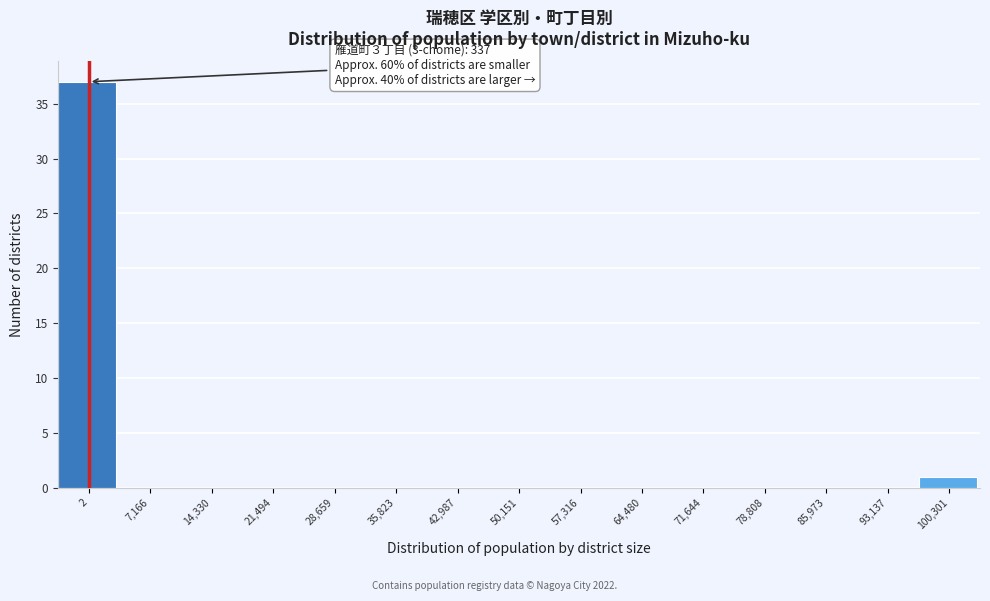

Reading left to right, extract all data points from this chart.

2=37	7,166=0	14,330=0	21,494=0	28,659=0	35,823=0	42,987=0	50,151=0	57,316=0	64,480=0	71,644=0	78,808=0	85,973=0	93,137=0	100,301=1